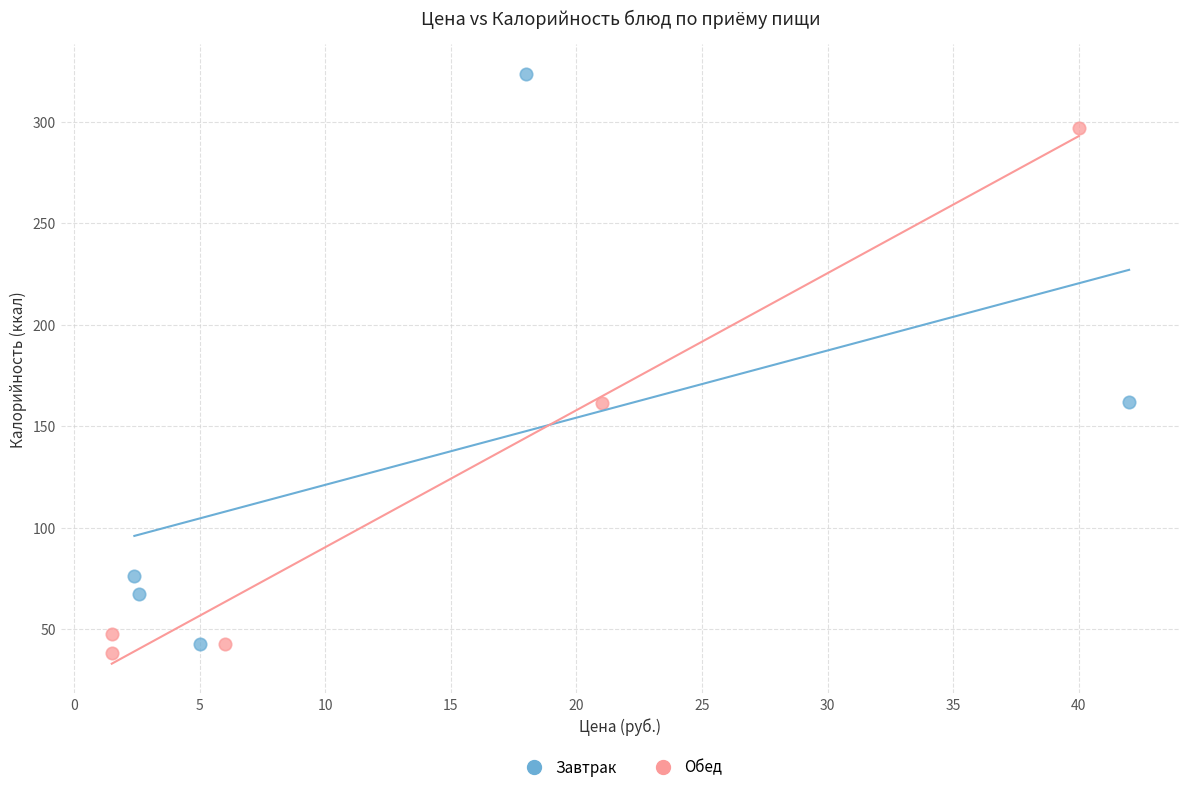

What are all the series names shown in the legend?

Завтрак, Обед